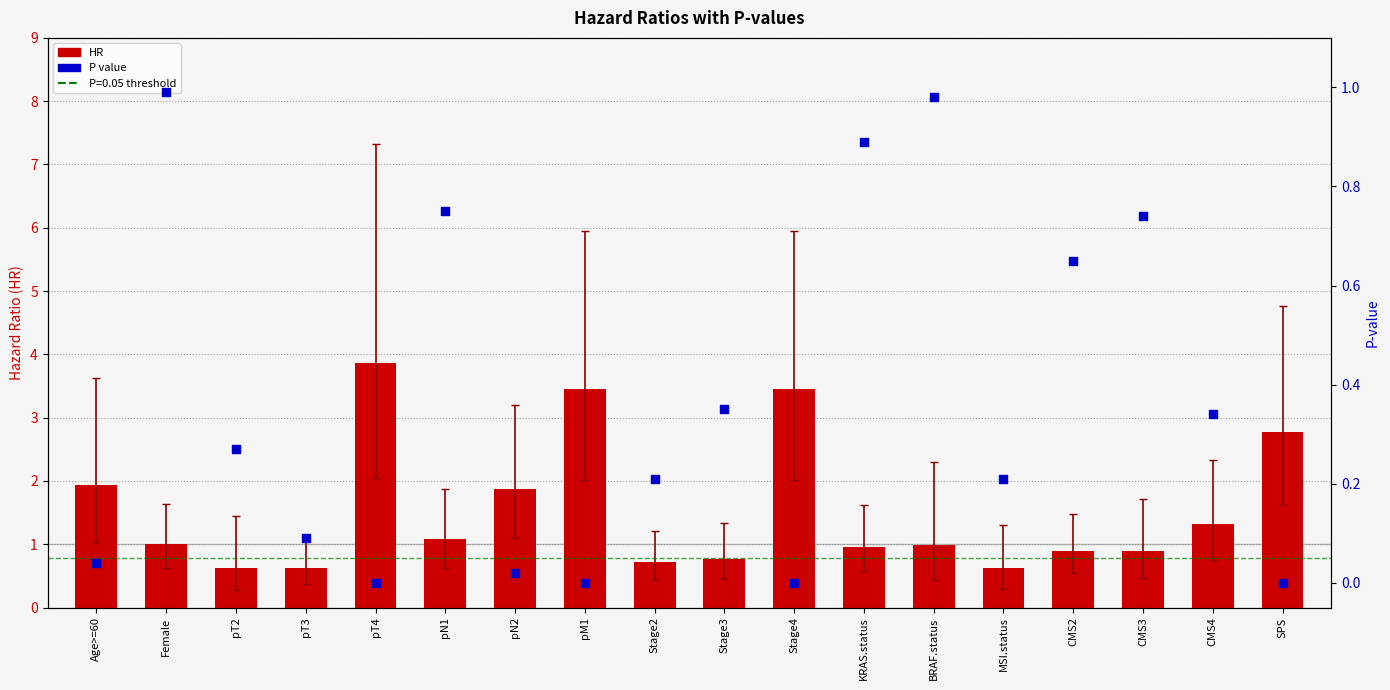

Is the value of P value at Female greater than the value of HR at pM1?

No